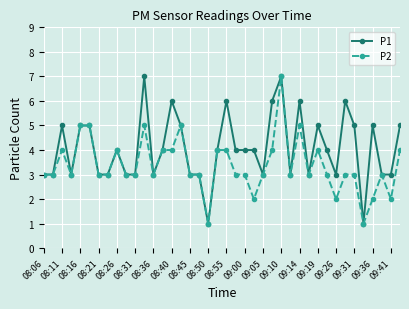

What is the maximum value shown in the chart?

7